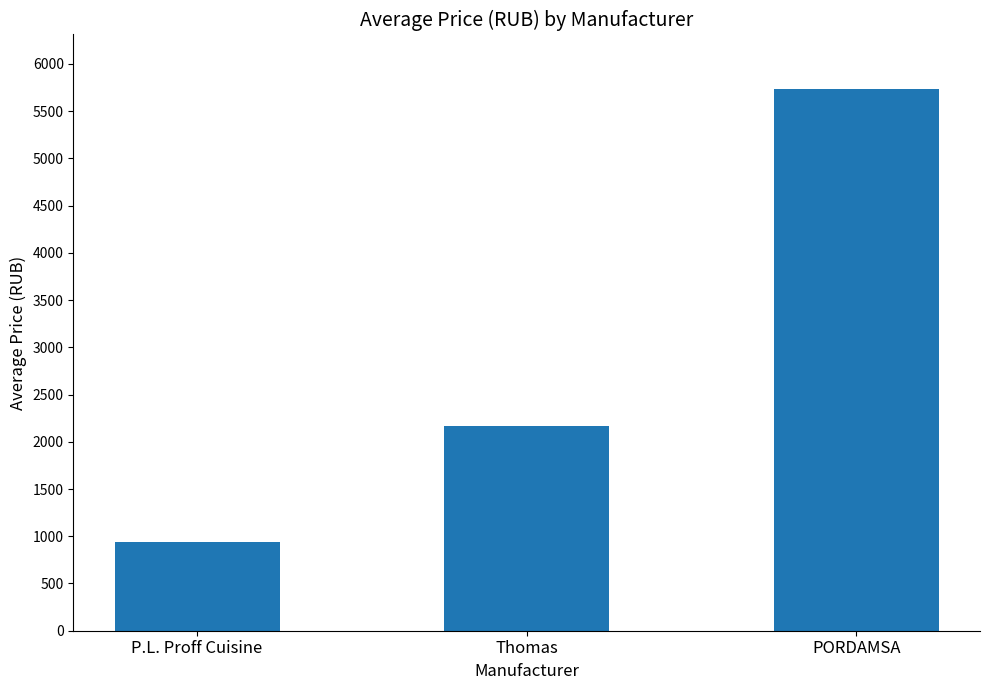

Are the bars horizontal?

No